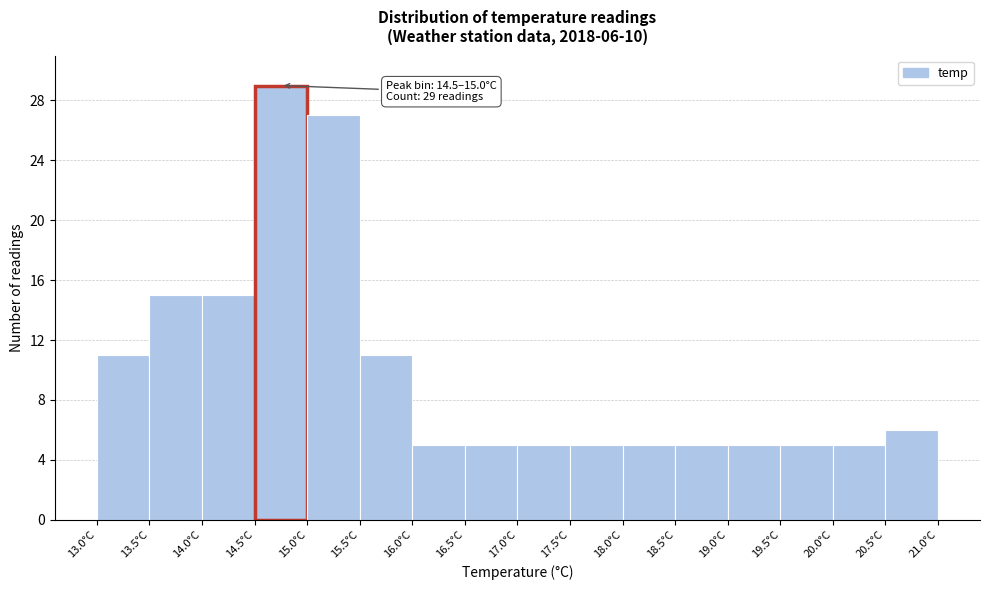

Over which range of the x-axis is the bar tallest?

14.5 to 15.0